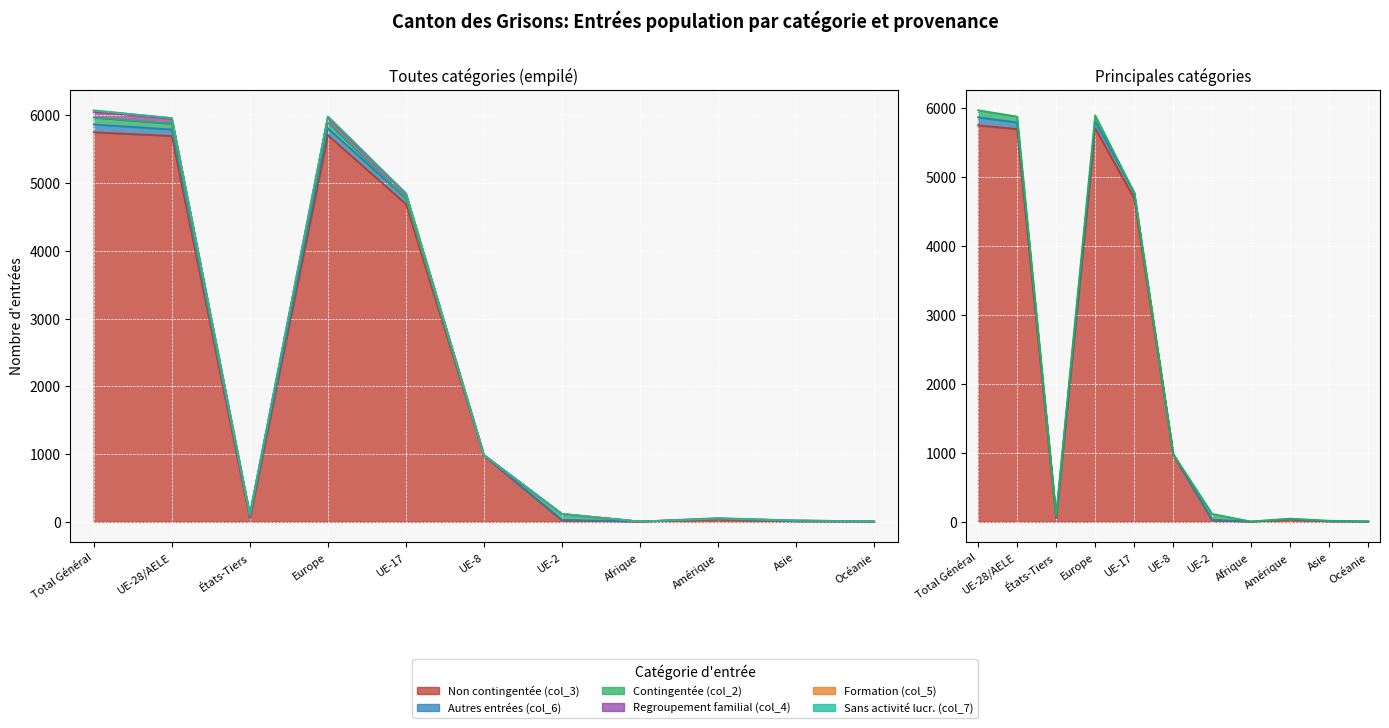

What is the value of the Non contingentée (col_3) point at the 6th from the left?

979